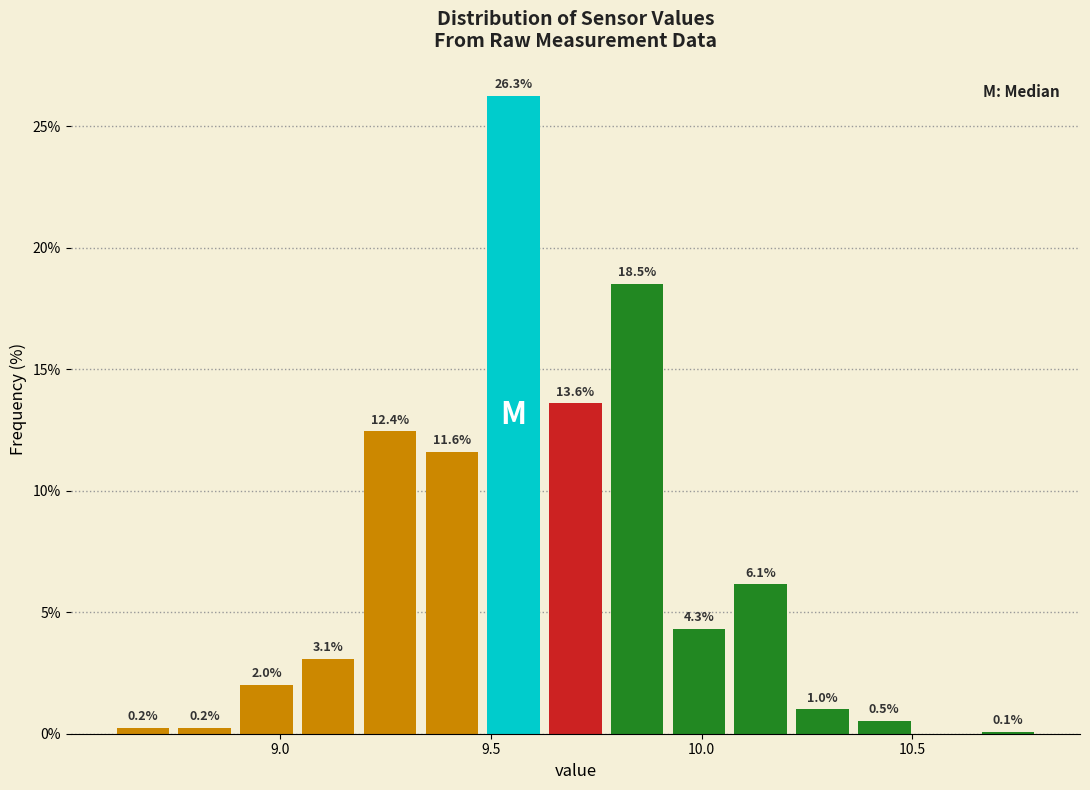

Read against the x-axis, roughly where is the centre of the tallest bar?

9.55